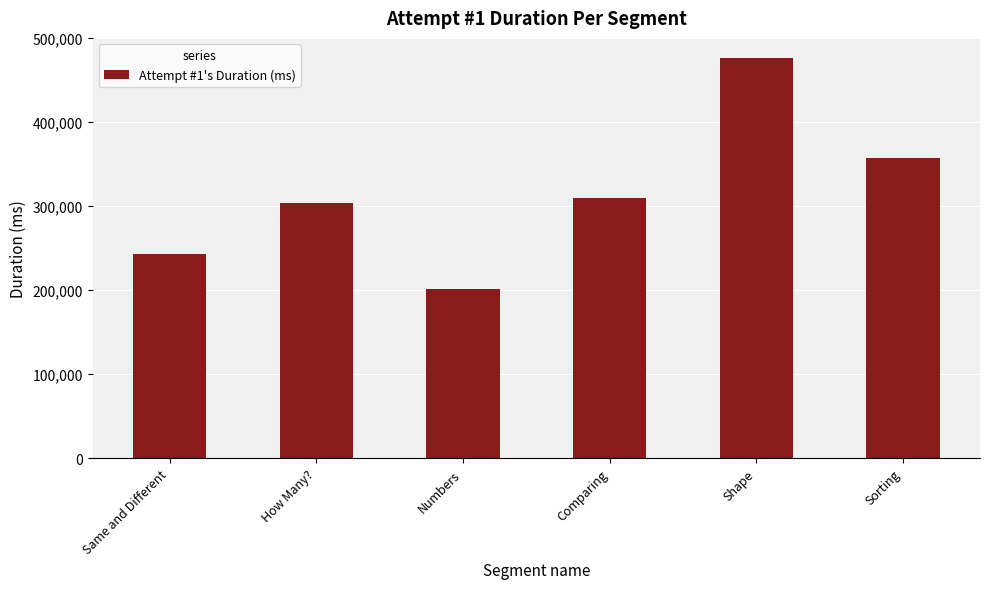

What is the ratio of the value at Shape to the value at Sorting?

1.3